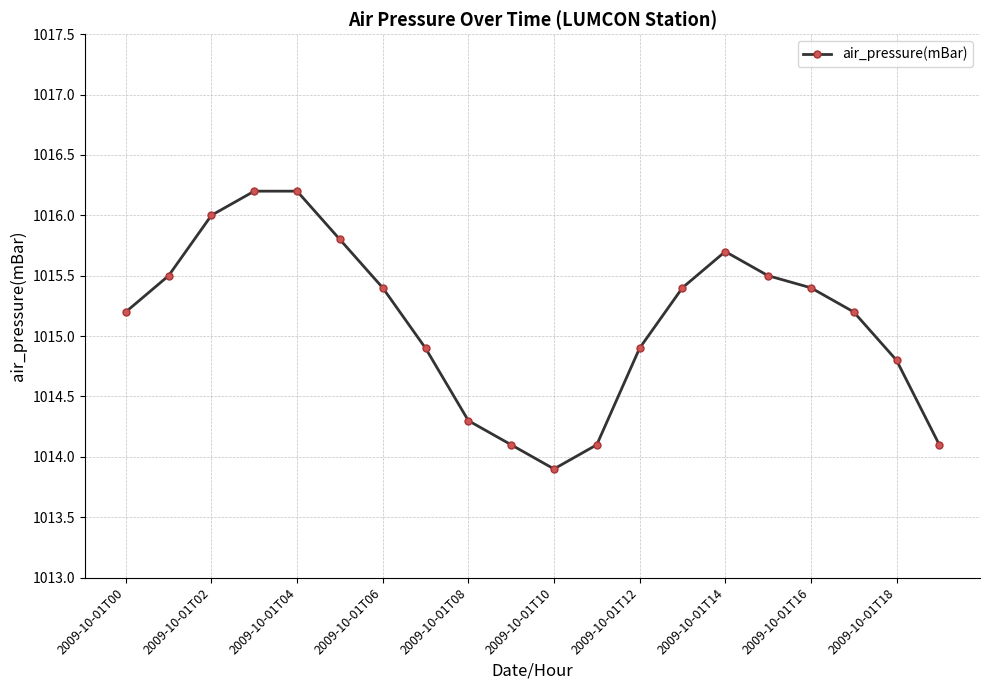

How many points are lower than both their immediate neighbors (excluding endpoints)?

1